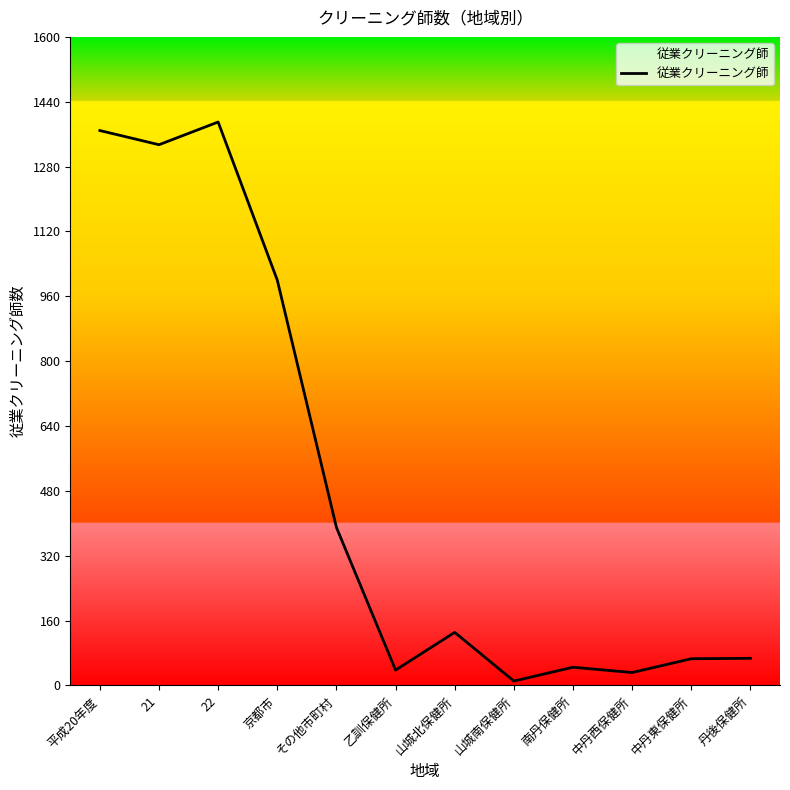

What is the change in value from 22 to 京都市?

-390